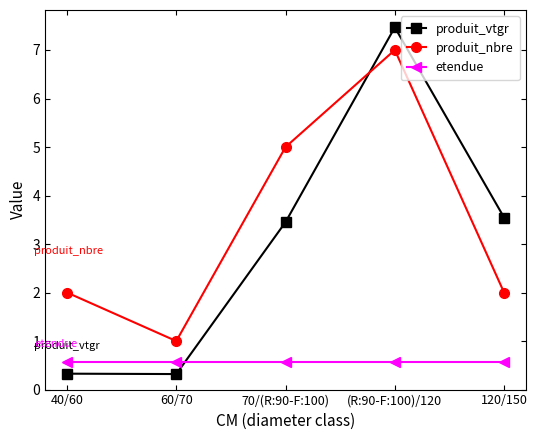

Reading left to right, transcribe all the data shown in this chart.

produit_vtgr: 0.3	0.3	3.5	7.5	3.5
produit_nbre: 2.0	1.0	5.0	7.0	2.0
etendue: 0.6	0.6	0.6	0.6	0.6